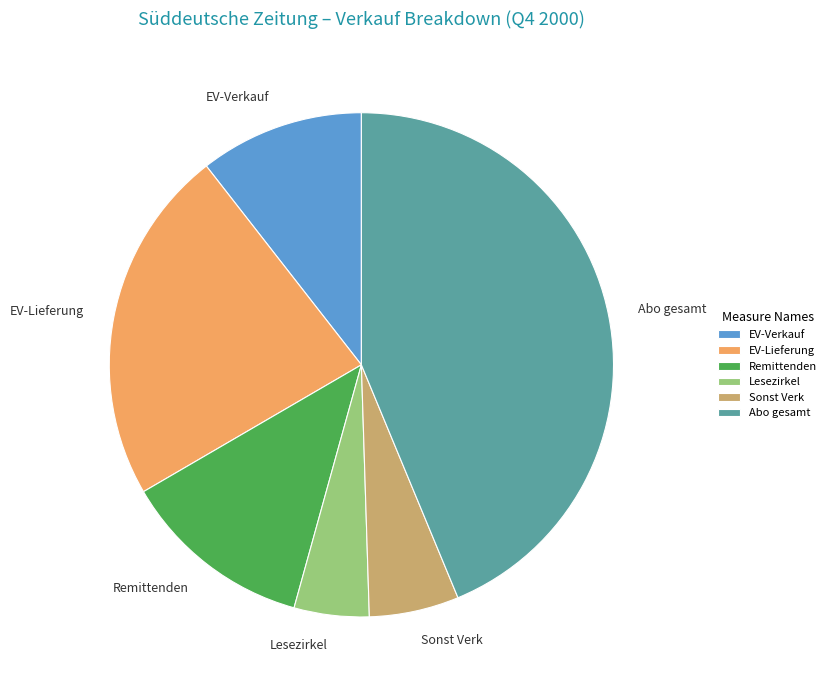

True or false: Lesezirkel accounts for 5% of the total.

True